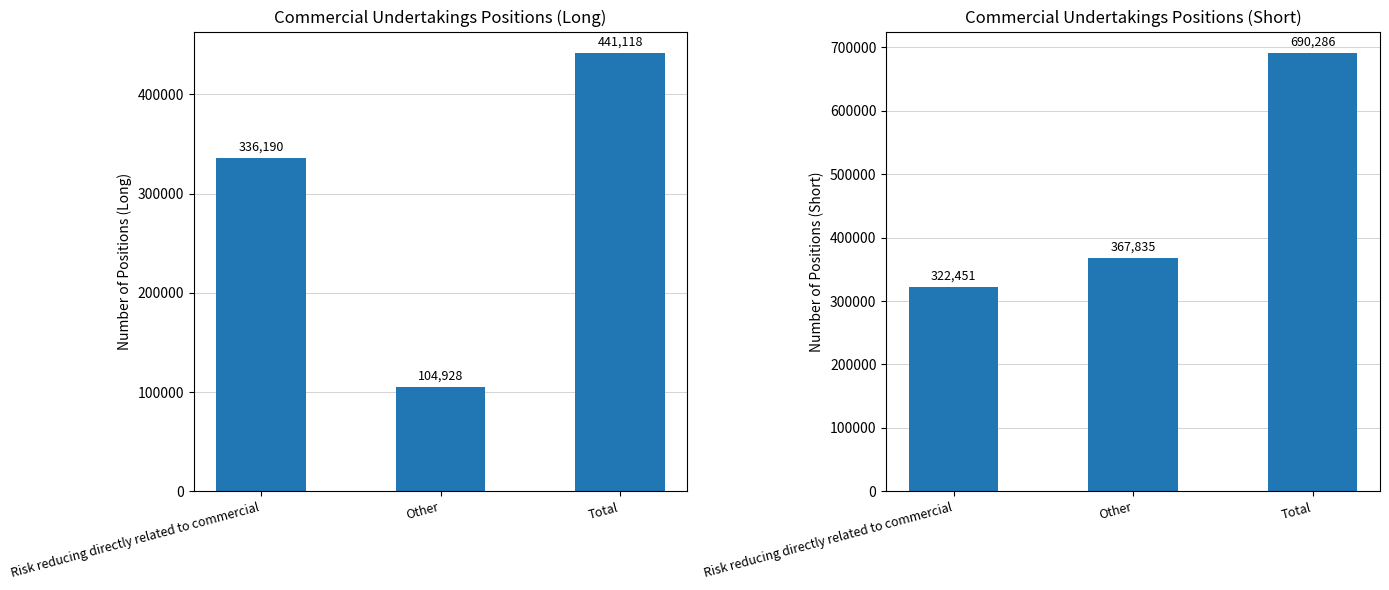

Which series has the largest total across all categories?

Commercial Undertakings Short